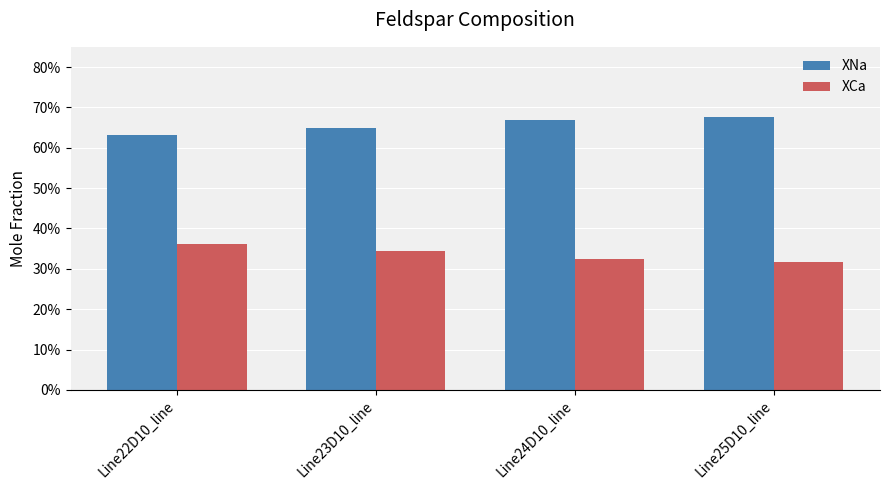

Does the chart contain any negative values?

No